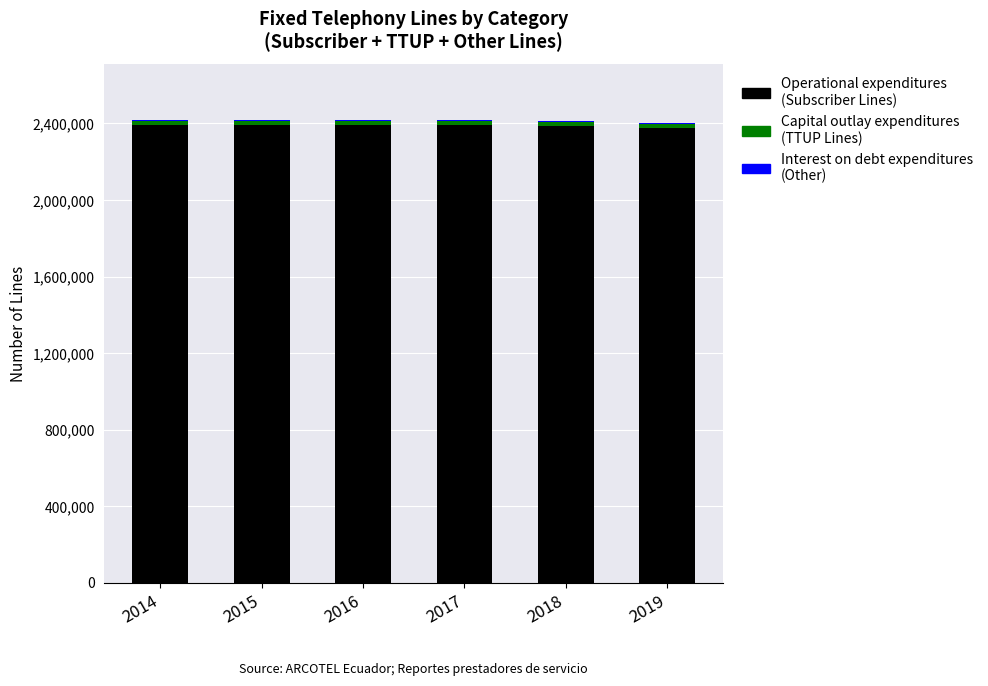

The value of Operational expenditures (Subscriber Lines) at 2015 is 945822. True or false?

False